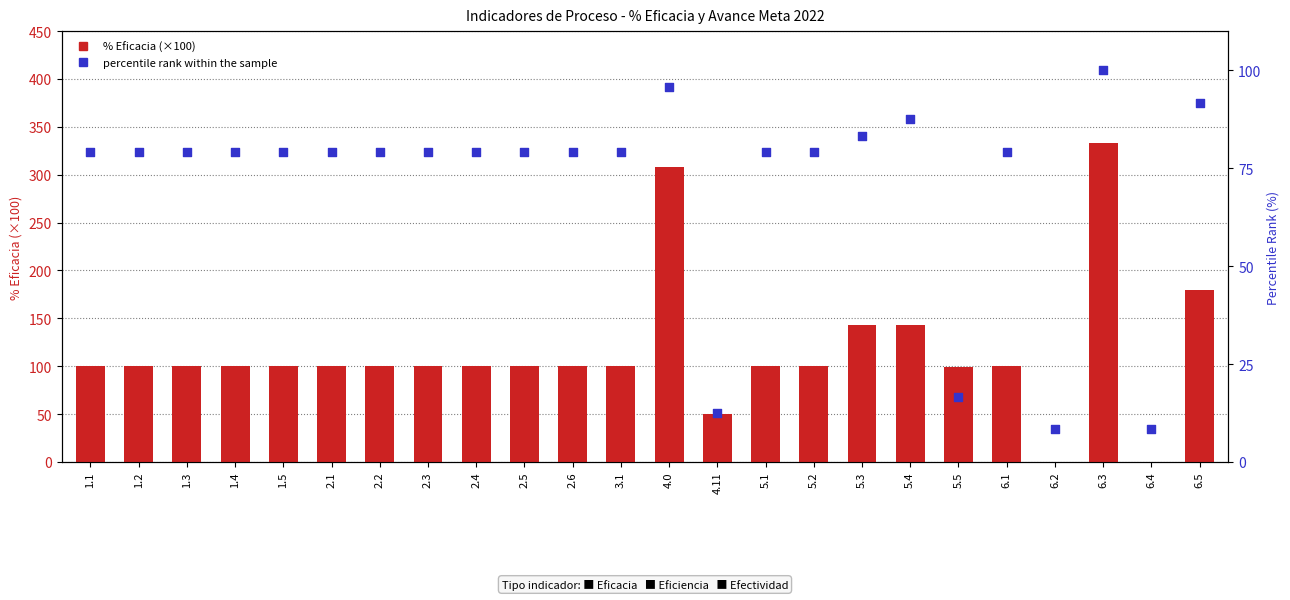

Which series has the largest Y range (max minus min)?

% Eficacia (×100)